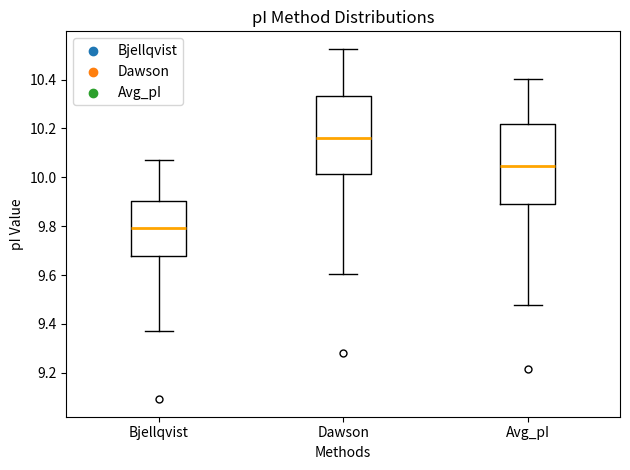

Reading left to right, transcribe this box plot: for each box, give where its median line is, the range the box spans, and where its two whiskers end, as read against the y-axis. The values are not printed on the chart, so give them approximately, as read against the axis.

Bjellqvist: median 9.80, box 9.68 to 9.90, whiskers 9.38 to 10.08
Dawson: median 10.16, box 10.02 to 10.34, whiskers 9.60 to 10.52
Avg_pI: median 10.04, box 9.90 to 10.22, whiskers 9.48 to 10.40